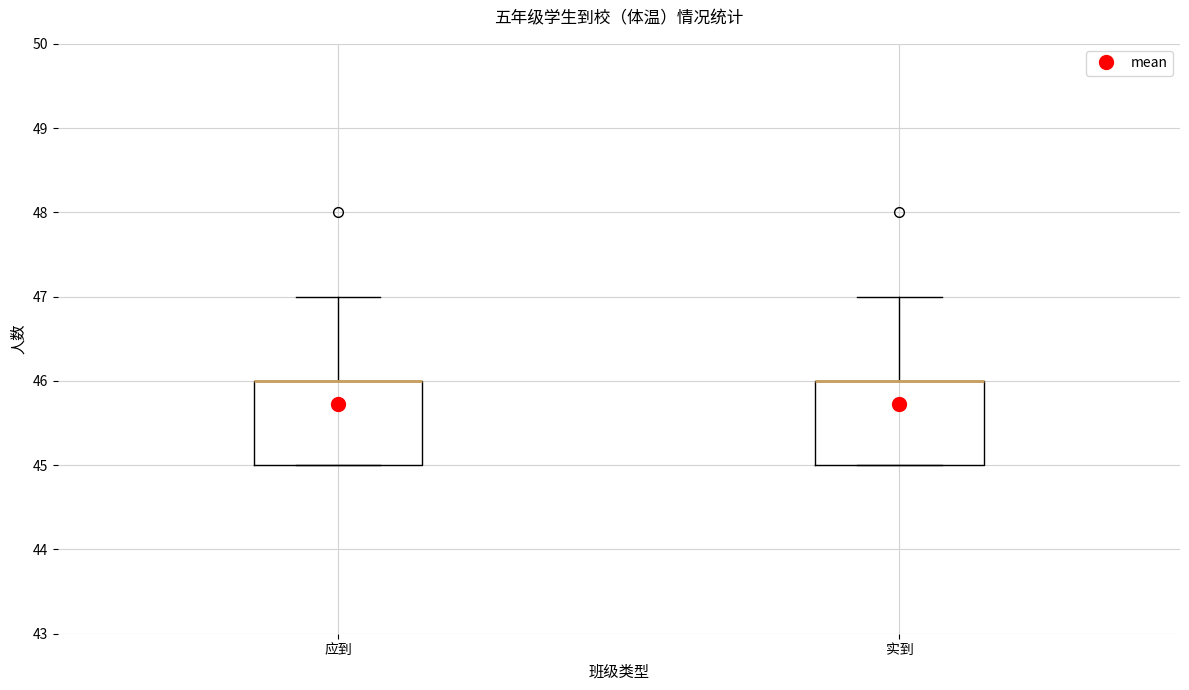

Where does the upper whisker of the box for 应到 end on the y-axis? The values are not printed on the chart, so give them approximately, as read against the axis.

47